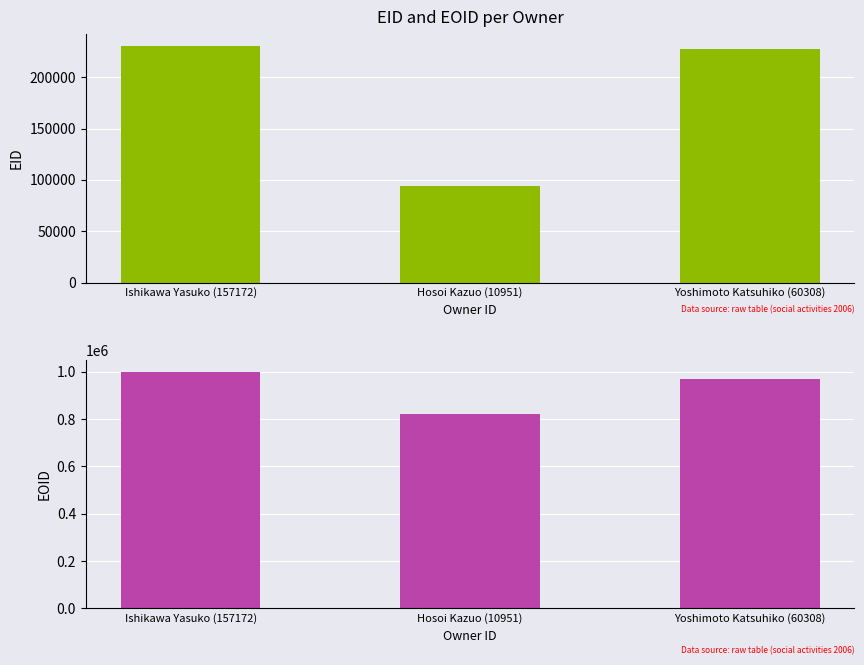

Which series has the largest range (max minus min)?

EOID